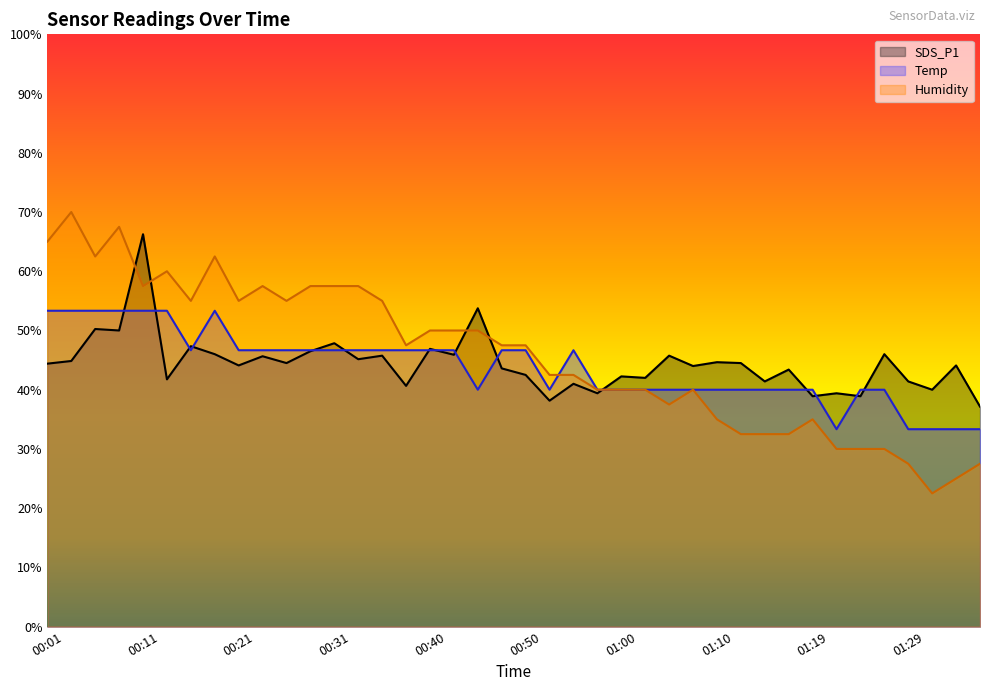

At which label is Temp closest to 43?

00:45